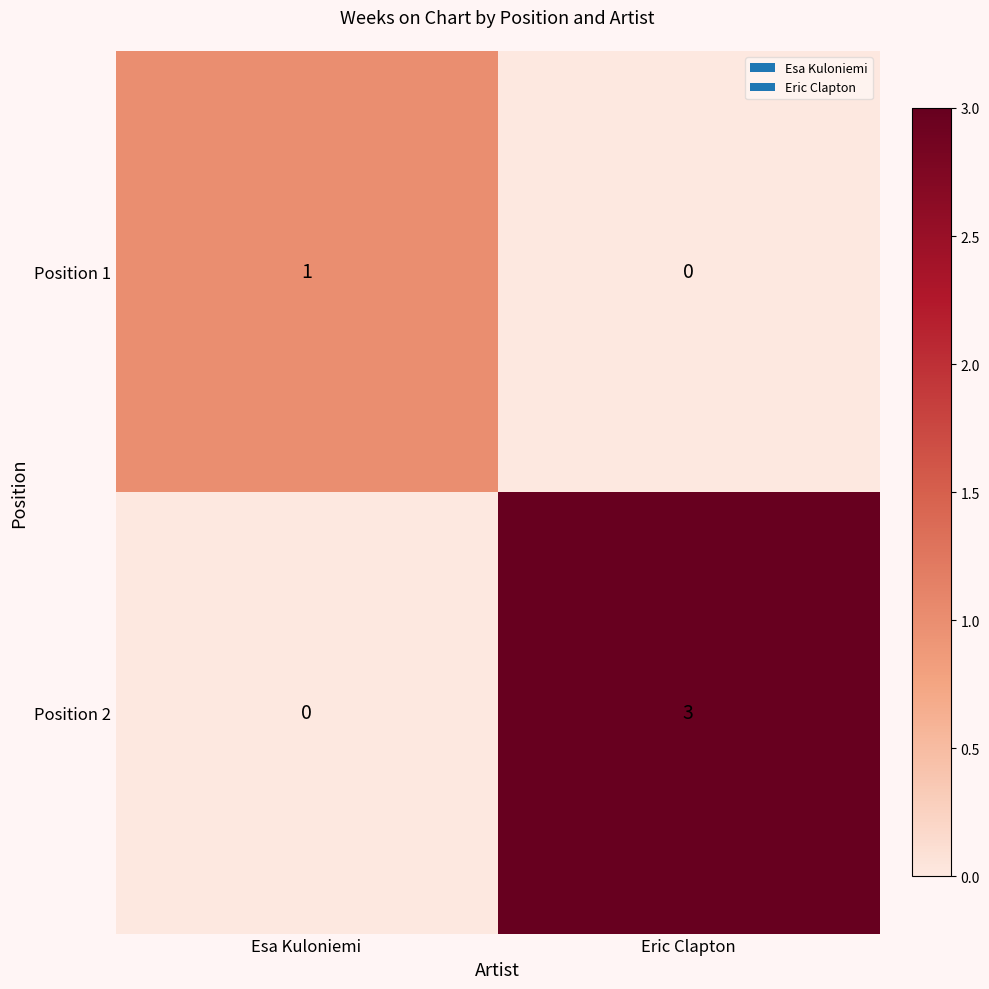

What is the sum of the Position 2 values at Eric Clapton and Esa Kuloniemi?

3